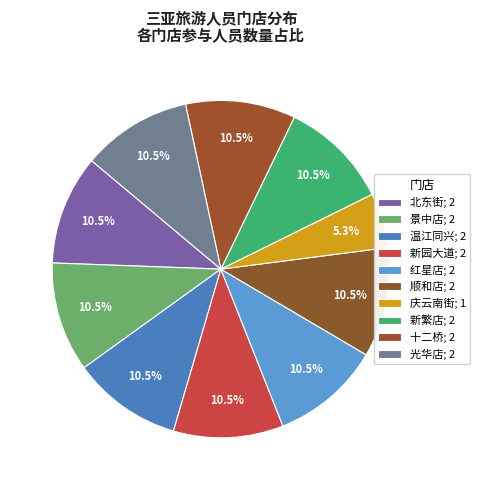

Does 光华店 account for over 50% of the chart?

No